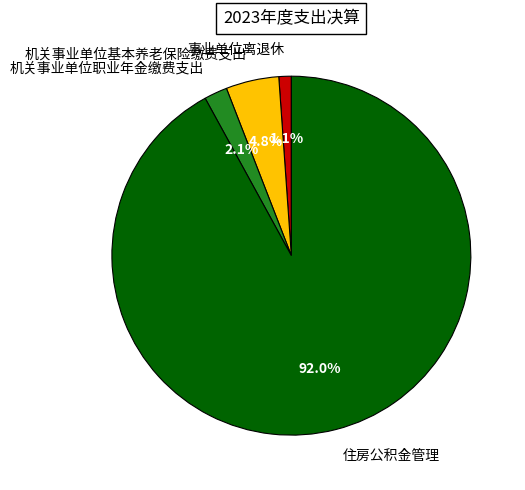

What percentage is the 机关事业单位职业年金缴费支出 slice, to the nearest percent?

2%